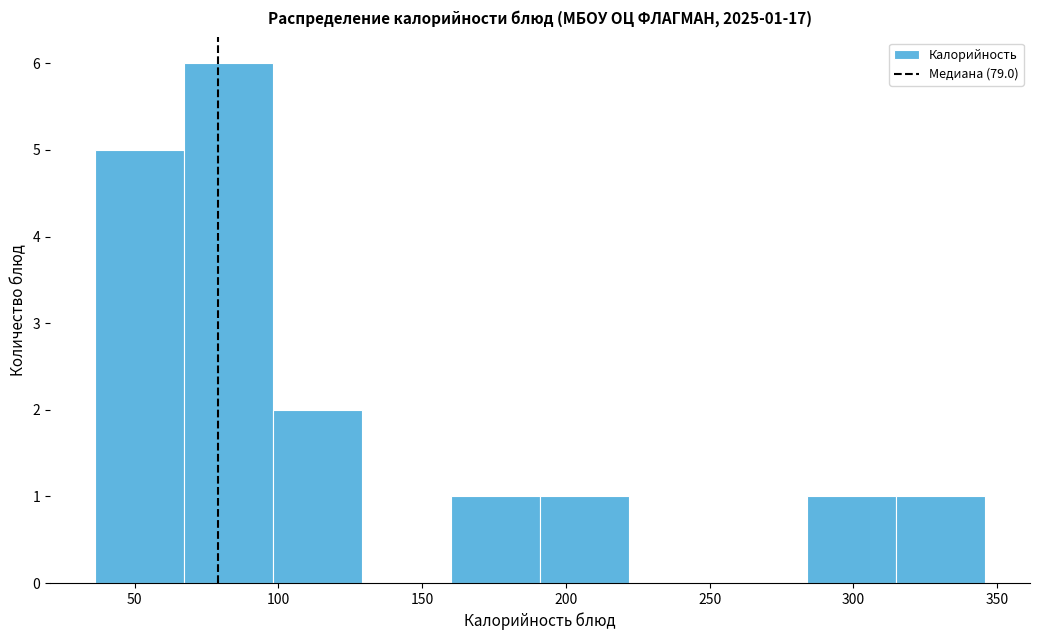

Which range on the x-axis has the tallest bar?

67 to 98